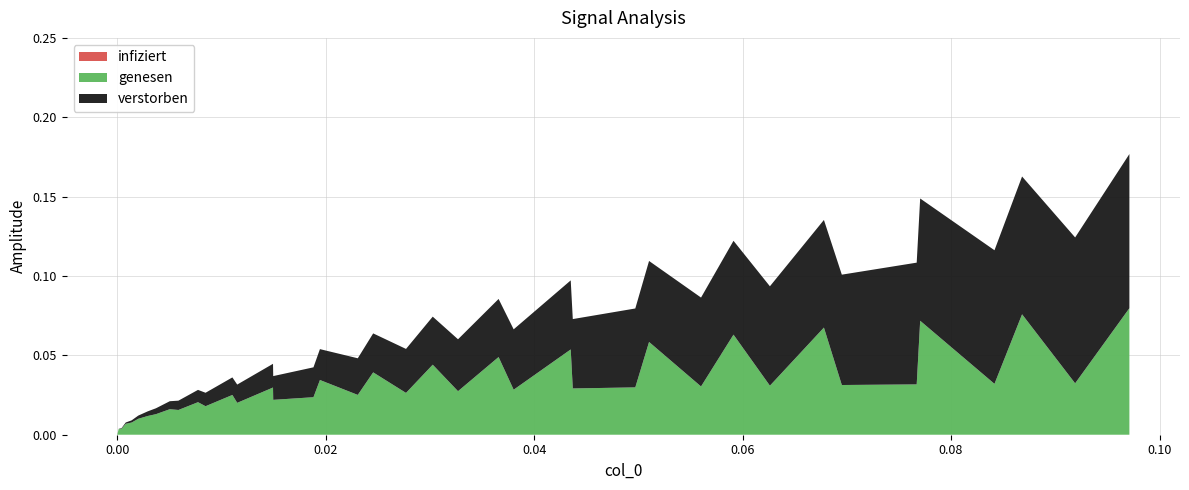

Reading left to right, list all the values displayed in this chart.

infiziert: 0.0=0.0	0.00013856=0.0	0.00041068=0.0	0.00081496=0.0	0.00138127=0.0	0.00201708=0.0	0.00292161=0.0	0.00371264=0.0	0.00504067=0.0	0.00586887=0.0	0.00774645=0.0	0.00847219=0.0	0.01104581=0.0	0.01150877=0.0	0.01494436=0.0	0.01496455=0.0	0.0188253=0.0	0.01944627=0.0	0.02307673=0.0	0.02455404=0.0	0.02770455=0.0	0.03026833=0.0	0.03269467=0.0	0.03658769=0.0	0.03803328=0.0	0.04350835=0.0	0.04370712=0.0	0.04970363=0.0	0.05102402=0.0	0.0560112=0.0	0.05912569=0.0	0.06261942=0.0	0.06780147=0.0	0.06951929=0.0	0.07670346=0.0	0.07703653=0.0	0.08416645=0.0	0.08681306=0.0	0.09190477=0.0	0.09711034=0.0
genesen: 0.0=0.0	0.00013856=0.0	0.00041068=0.0	0.00081496=0.0	0.00138127=0.0	0.00201708=0.0	0.00292161=0.0	0.00371264=0.0	0.00504067=0.0	0.00586887=0.0	0.00774645=0.0	0.00847219=0.0	0.01104581=0.0	0.01150877=0.0	0.01494436=0.0	0.01496455=0.0	0.0188253=0.0	0.01944627=0.0	0.02307673=0.0	0.02455404=0.0	0.02770455=0.0	0.03026833=0.0	0.03269467=0.0	0.03658769=0.0	0.03803328=0.0	0.04350835=0.1	0.04370712=0.0	0.04970363=0.0	0.05102402=0.1	0.0560112=0.0	0.05912569=0.1	0.06261942=0.0	0.06780147=0.1	0.06951929=0.0	0.07670346=0.0	0.07703653=0.1	0.08416645=0.0	0.08681306=0.1	0.09190477=0.0	0.09711034=0.1
verstorben: 0.0=0.0	0.00013856=0.0	0.00041068=0.0	0.00081496=0.0	0.00138127=0.0	0.00201708=0.0	0.00292161=0.0	0.00371264=0.0	0.00504067=0.0	0.00586887=0.0	0.00774645=0.0	0.00847219=0.0	0.01104581=0.0	0.01150877=0.0	0.01494436=0.0	0.01496455=0.0	0.0188253=0.0	0.01944627=0.0	0.02307673=0.0	0.02455404=0.0	0.02770455=0.0	0.03026833=0.0	0.03269467=0.0	0.03658769=0.0	0.03803328=0.0	0.04350835=0.0	0.04370712=0.0	0.04970363=0.0	0.05102402=0.1	0.0560112=0.1	0.05912569=0.1	0.06261942=0.1	0.06780147=0.1	0.06951929=0.1	0.07670346=0.1	0.07703653=0.1	0.08416645=0.1	0.08681306=0.1	0.09190477=0.1	0.09711034=0.1